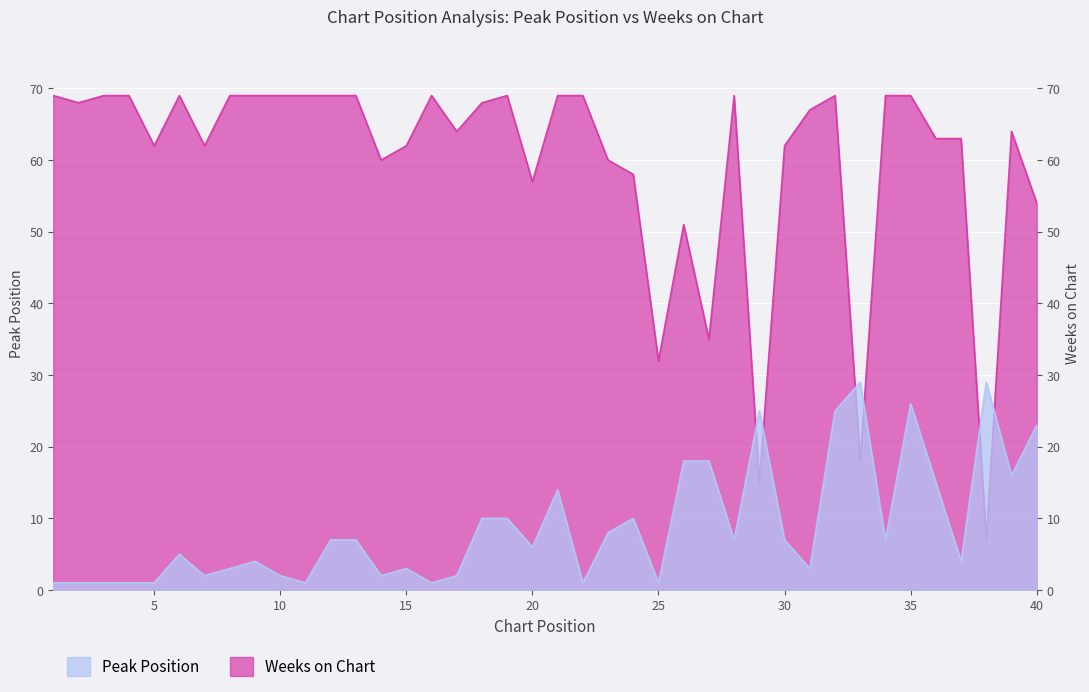

Reading left to right, list all the values displayed in this chart.

Peak Position: 1	1	1	1	1	5	2	3	4	2	1	7	7	2	3	1	2	10	10	6	14	1	8	10	1	18	18	7	25	7	3	25	29	7	26	15	4	29	16	23
Weeks on Chart: 69	68	69	69	62	69	62	69	69	69	69	69	69	60	62	69	64	68	69	57	69	69	60	58	32	51	35	69	15	62	67	69	18	69	69	63	63	7	64	54